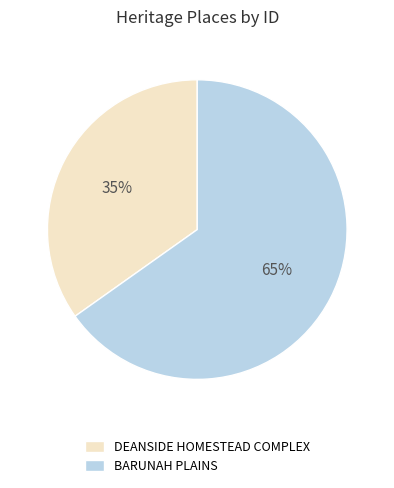

Is there any slice that represents more than half of the pie?

Yes